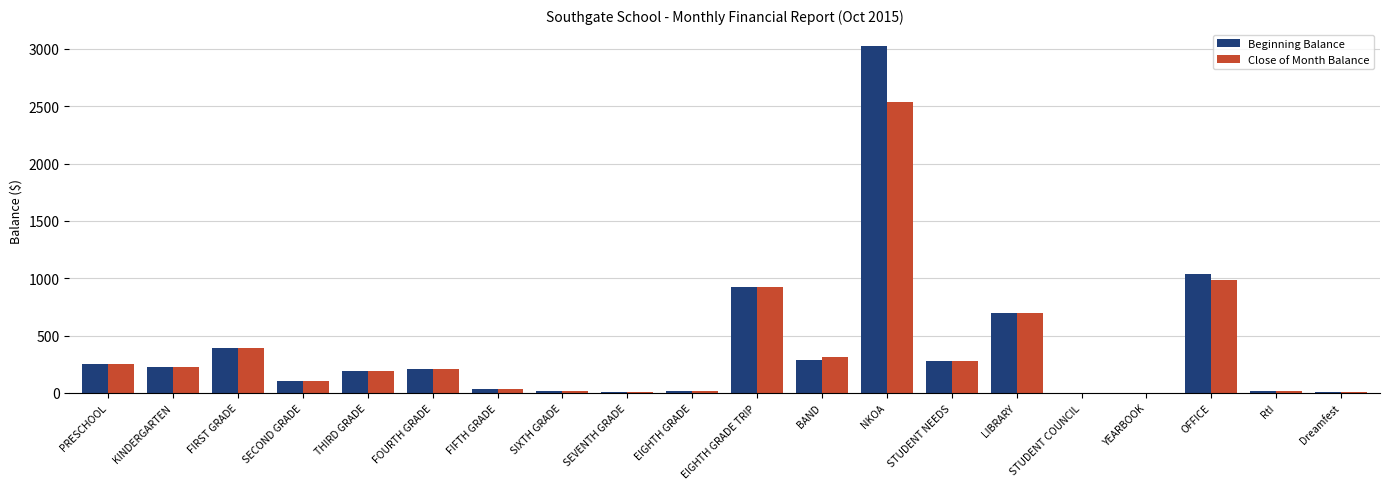

How many categories are shown in the chart?

20